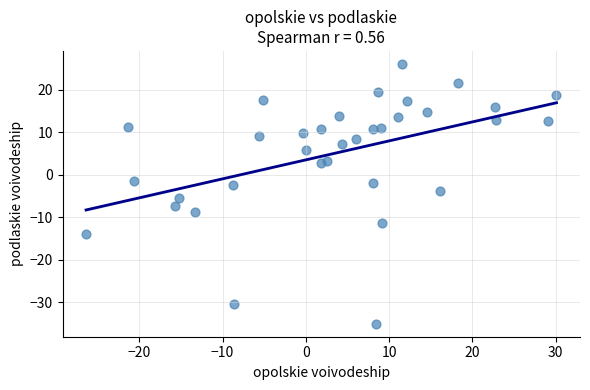

What is the range of X values (max minus min)?

56.5